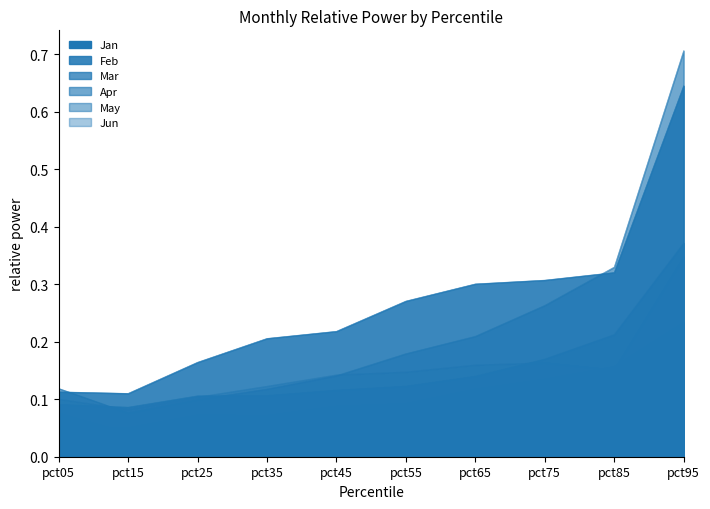

Reading right to left, transcribe all the data shown in this chart.

Jan: pct95=0.1	pct85=0.1	pct75=0.1	pct65=0.1	pct55=0.0	pct45=0.0	pct35=0.0	pct25=0.0	pct15=0.0	pct05=0.1
Feb: pct95=0.6	pct85=0.3	pct75=0.3	pct65=0.3	pct55=0.3	pct45=0.2	pct35=0.2	pct25=0.2	pct15=0.1	pct05=0.1
Mar: pct95=0.4	pct85=0.2	pct75=0.2	pct65=0.1	pct55=0.1	pct45=0.1	pct35=0.1	pct25=0.1	pct15=0.1	pct05=0.1
Apr: pct95=0.7	pct85=0.3	pct75=0.3	pct65=0.2	pct55=0.2	pct45=0.1	pct35=0.1	pct25=0.1	pct15=0.1	pct05=0.1
May: pct95=0.2	pct85=0.2	pct75=0.1	pct65=0.1	pct55=0.1	pct45=0.1	pct35=0.1	pct25=0.1	pct15=0.1	pct05=0.1
Jun: pct95=0.3	pct85=0.2	pct75=0.2	pct65=0.2	pct55=0.1	pct45=0.1	pct35=0.1	pct25=0.1	pct15=0.1	pct05=0.1